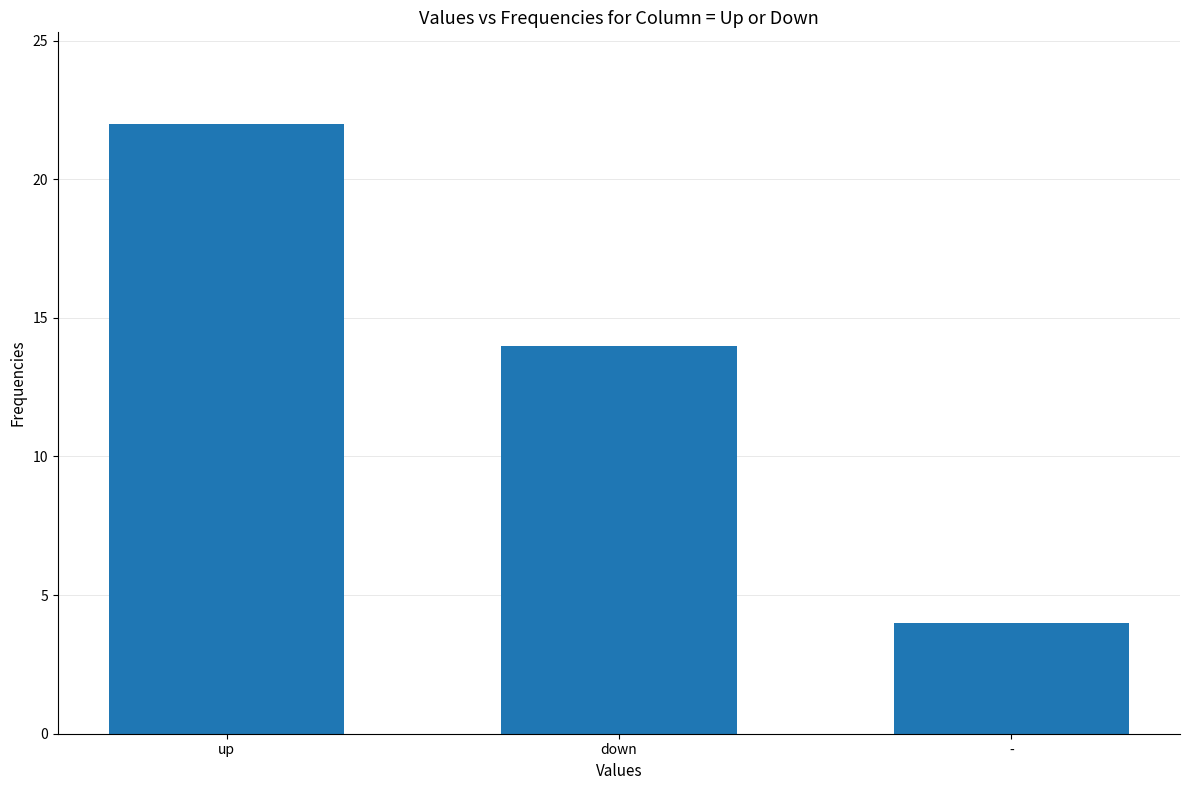

What is the label of the 2nd bar from the left?

down